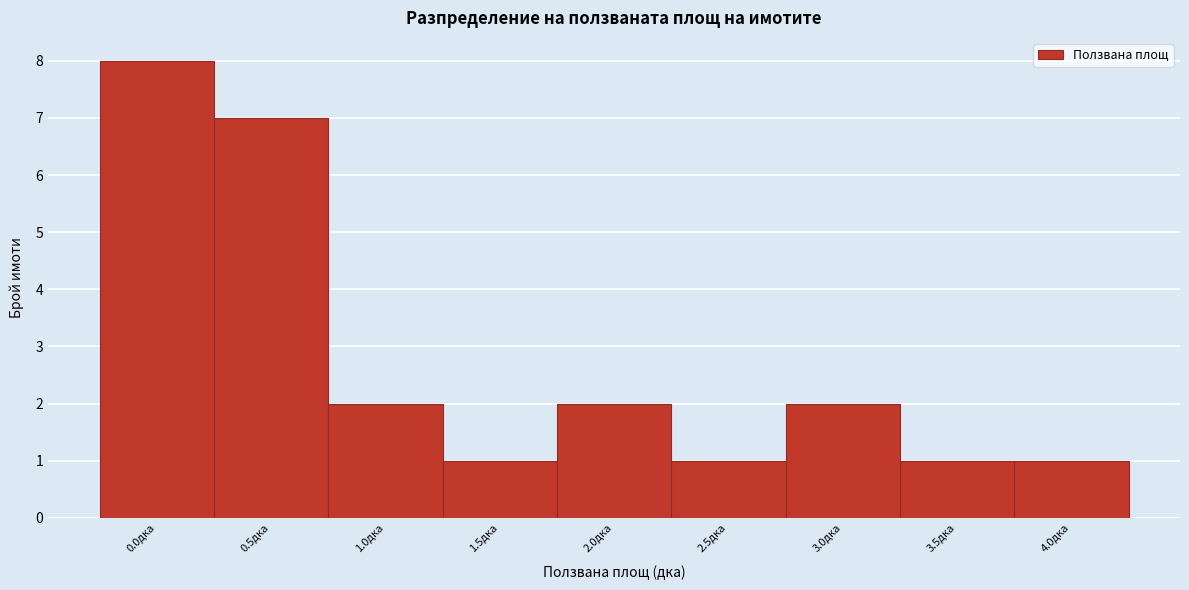

Reading right to left, extract all data points from this chart.

4.0дка=1	3.5дка=1	3.0дка=2	2.5дка=1	2.0дка=2	1.5дка=1	1.0дка=2	0.5дка=7	0.0дка=8